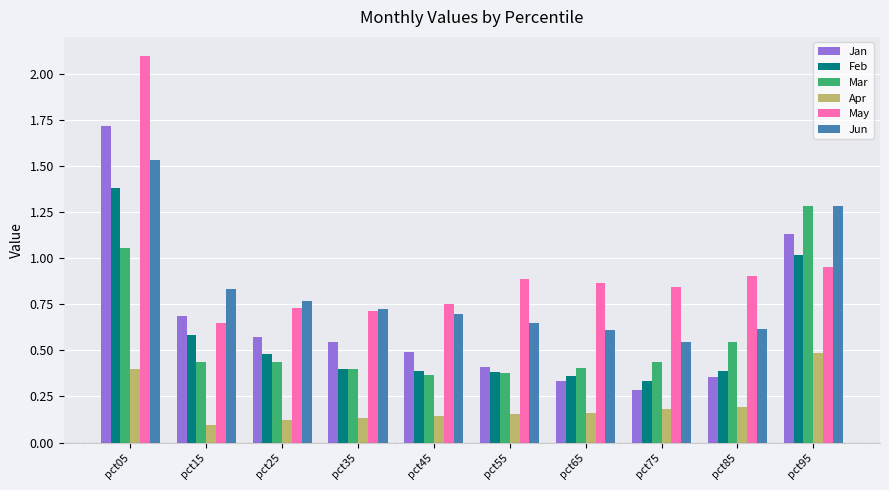

What is the sum of all Jun values?

8.3